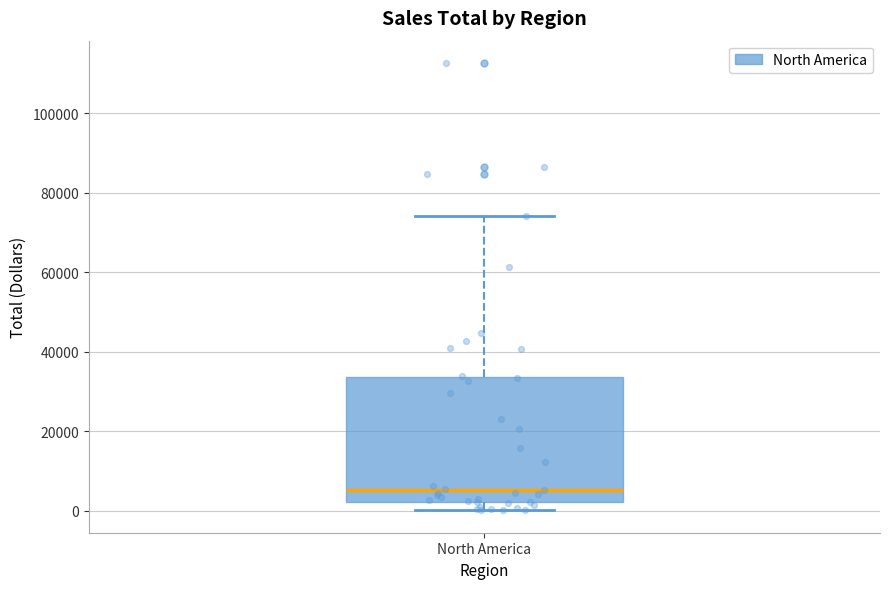

Transcribe this box plot: give where the median line is, the range the box spans, and where the two whiskers end, as read against the y-axis. The values are not printed on the chart, so give them approximately, as read against the axis.

median 6000, box 2000 to 34000, whiskers 0 to 74000